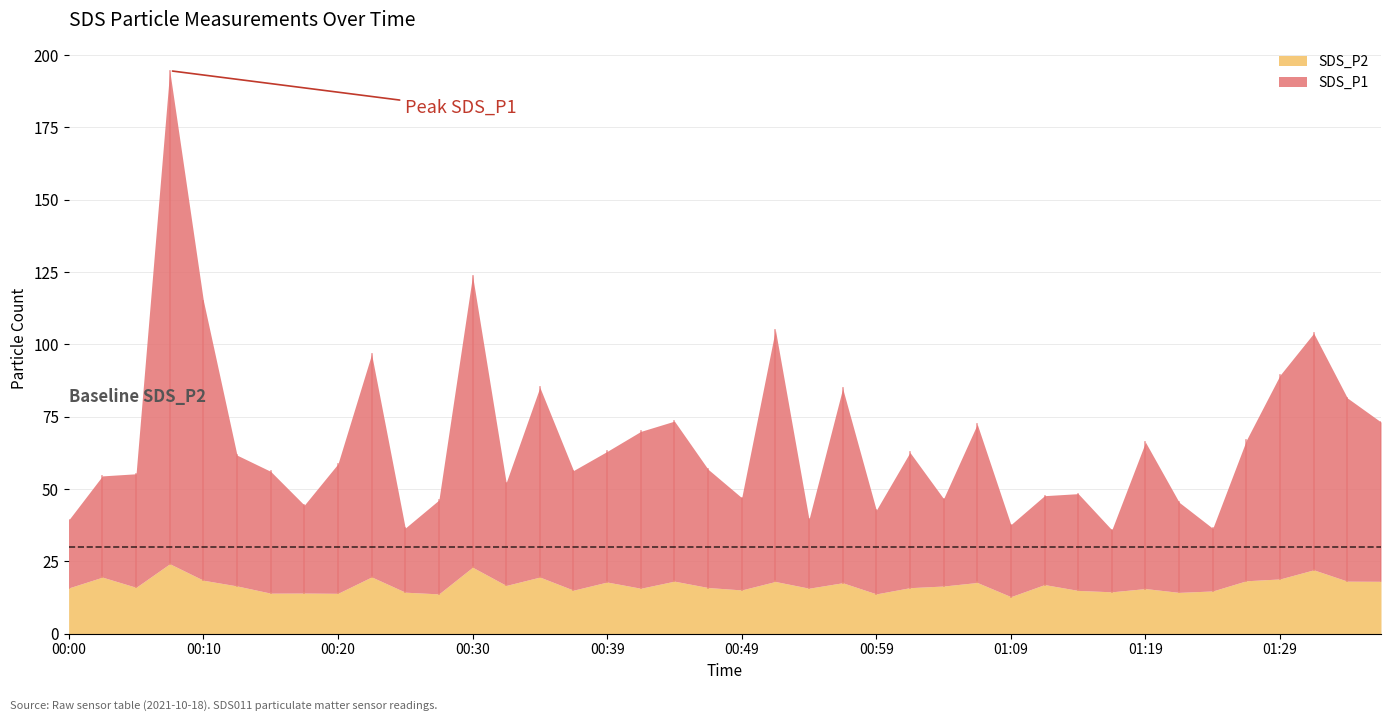

Rank the series by their maximum value, from lowest to highest.

SDS_P2, SDS_P1